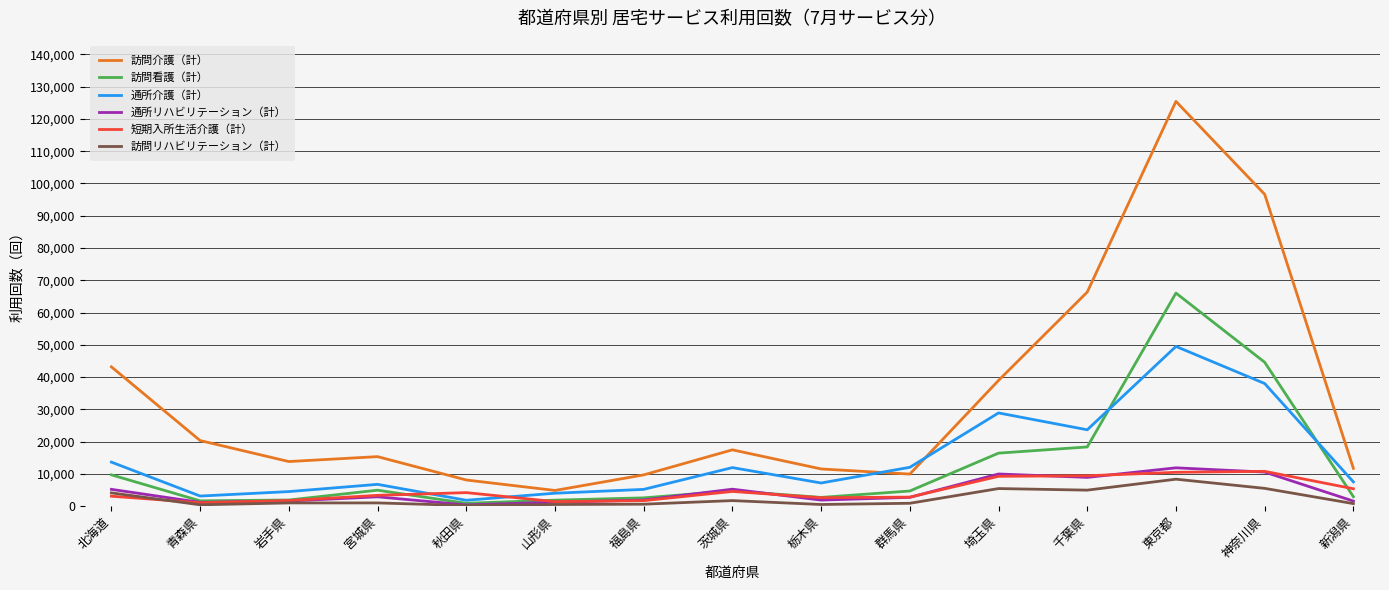

Which series has the largest range (max minus min)?

訪問介護（計）